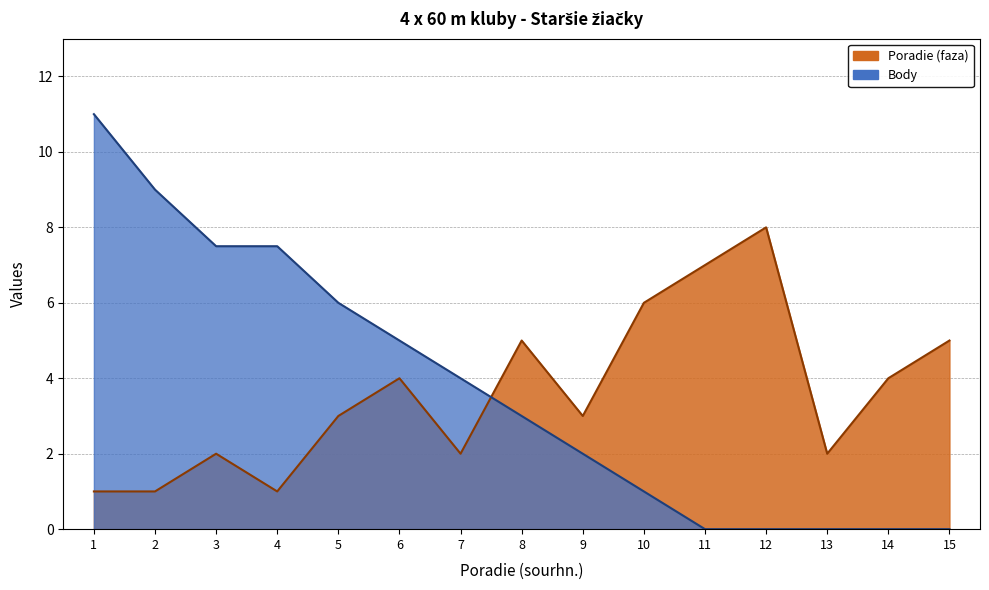

At 2, list the series in order from largest to smallest.

Body, Poradie (faza)